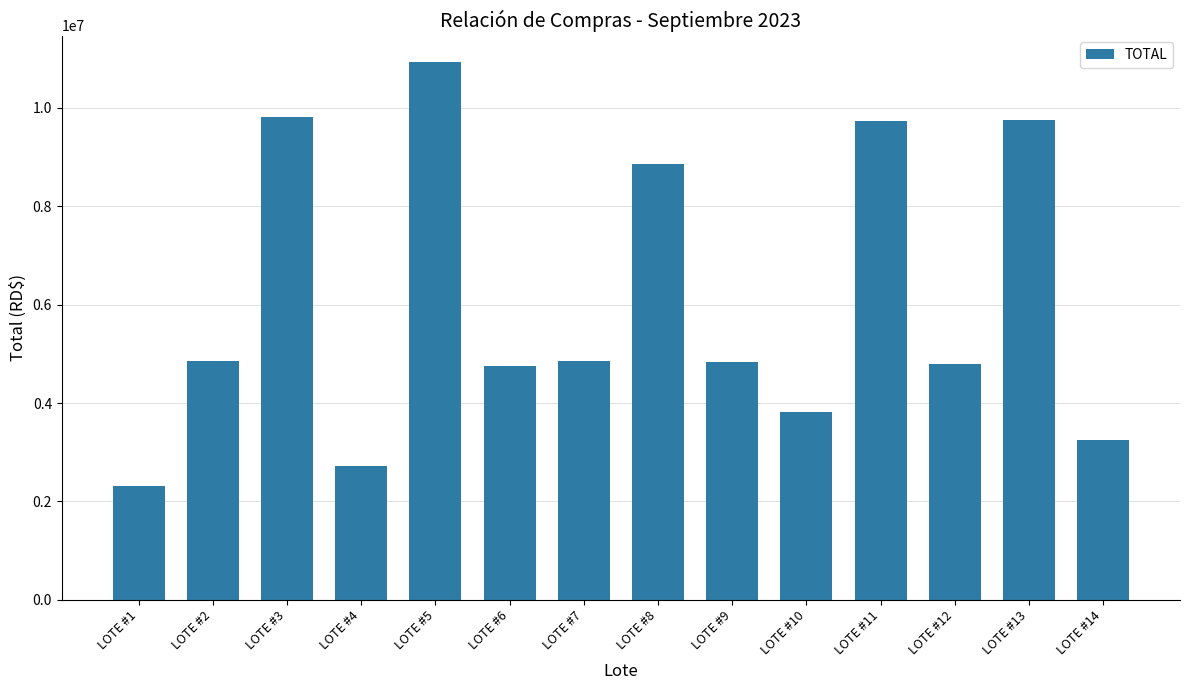

Does the chart contain any negative values?

No